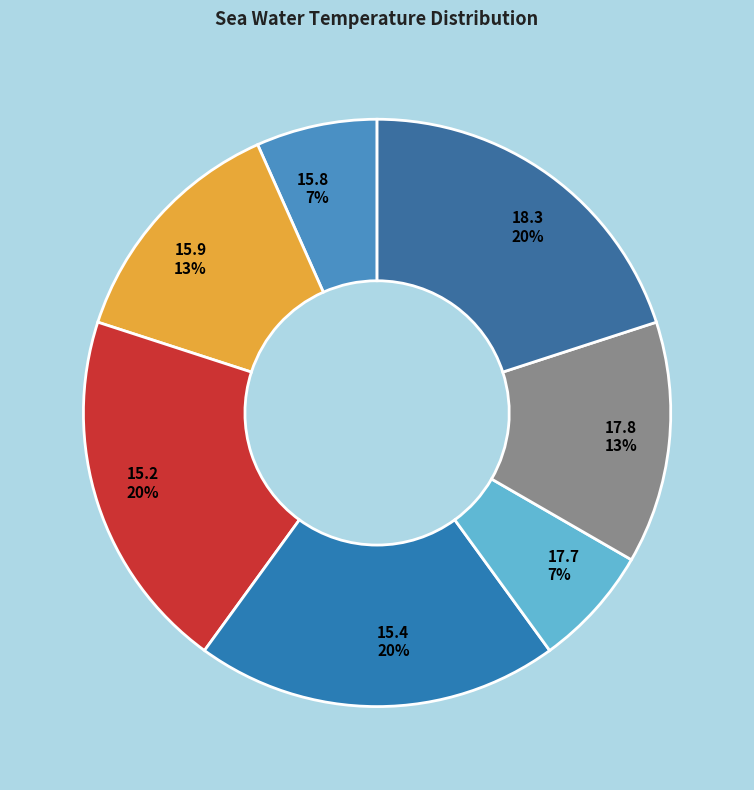

Is 15.8 the majority of the pie?

No